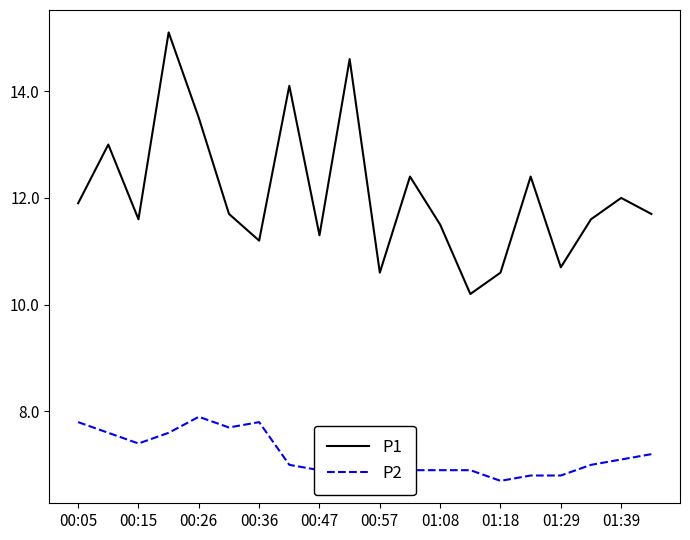

Rank the series by their maximum value, from lowest to highest.

P2, P1